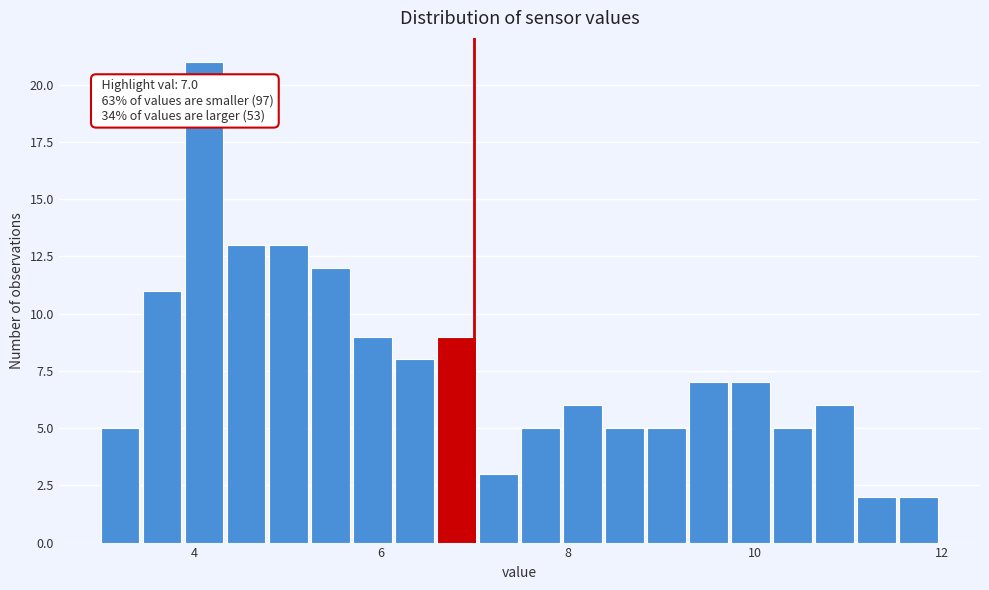

Around what value on the x-axis is the tallest bar? Give the approximate position of its centre, as read against the axis.

4.2